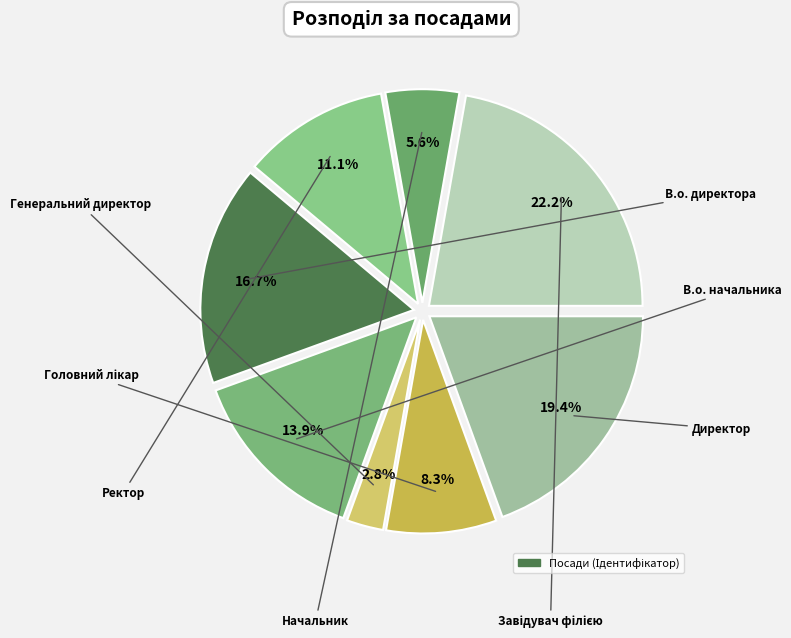

Which slice is the smallest?

Генеральний директор